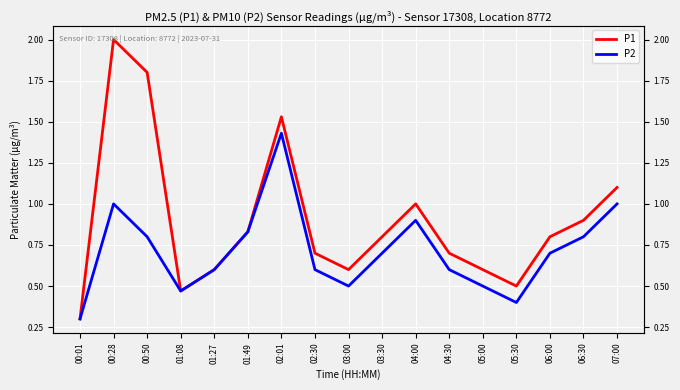

What value does the P2 series have at 00:28?

1.0